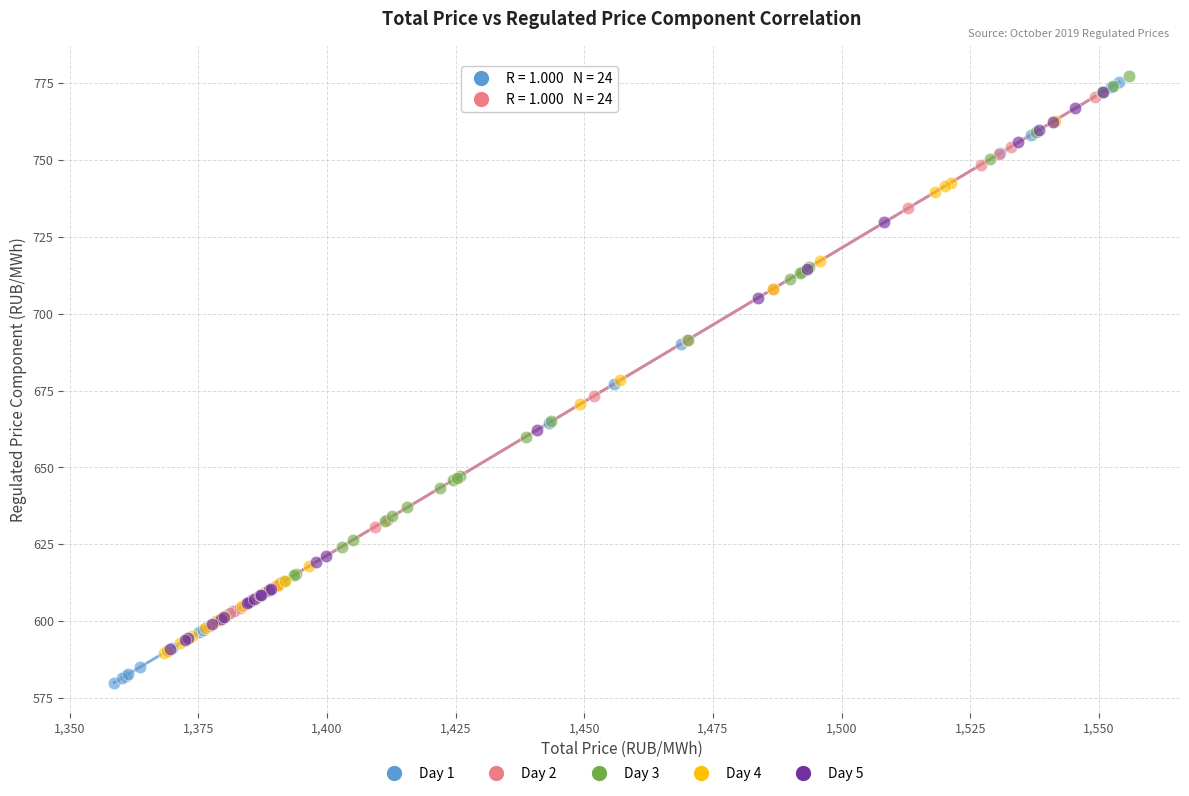

Which series has the largest Y range (max minus min)?

Day 1